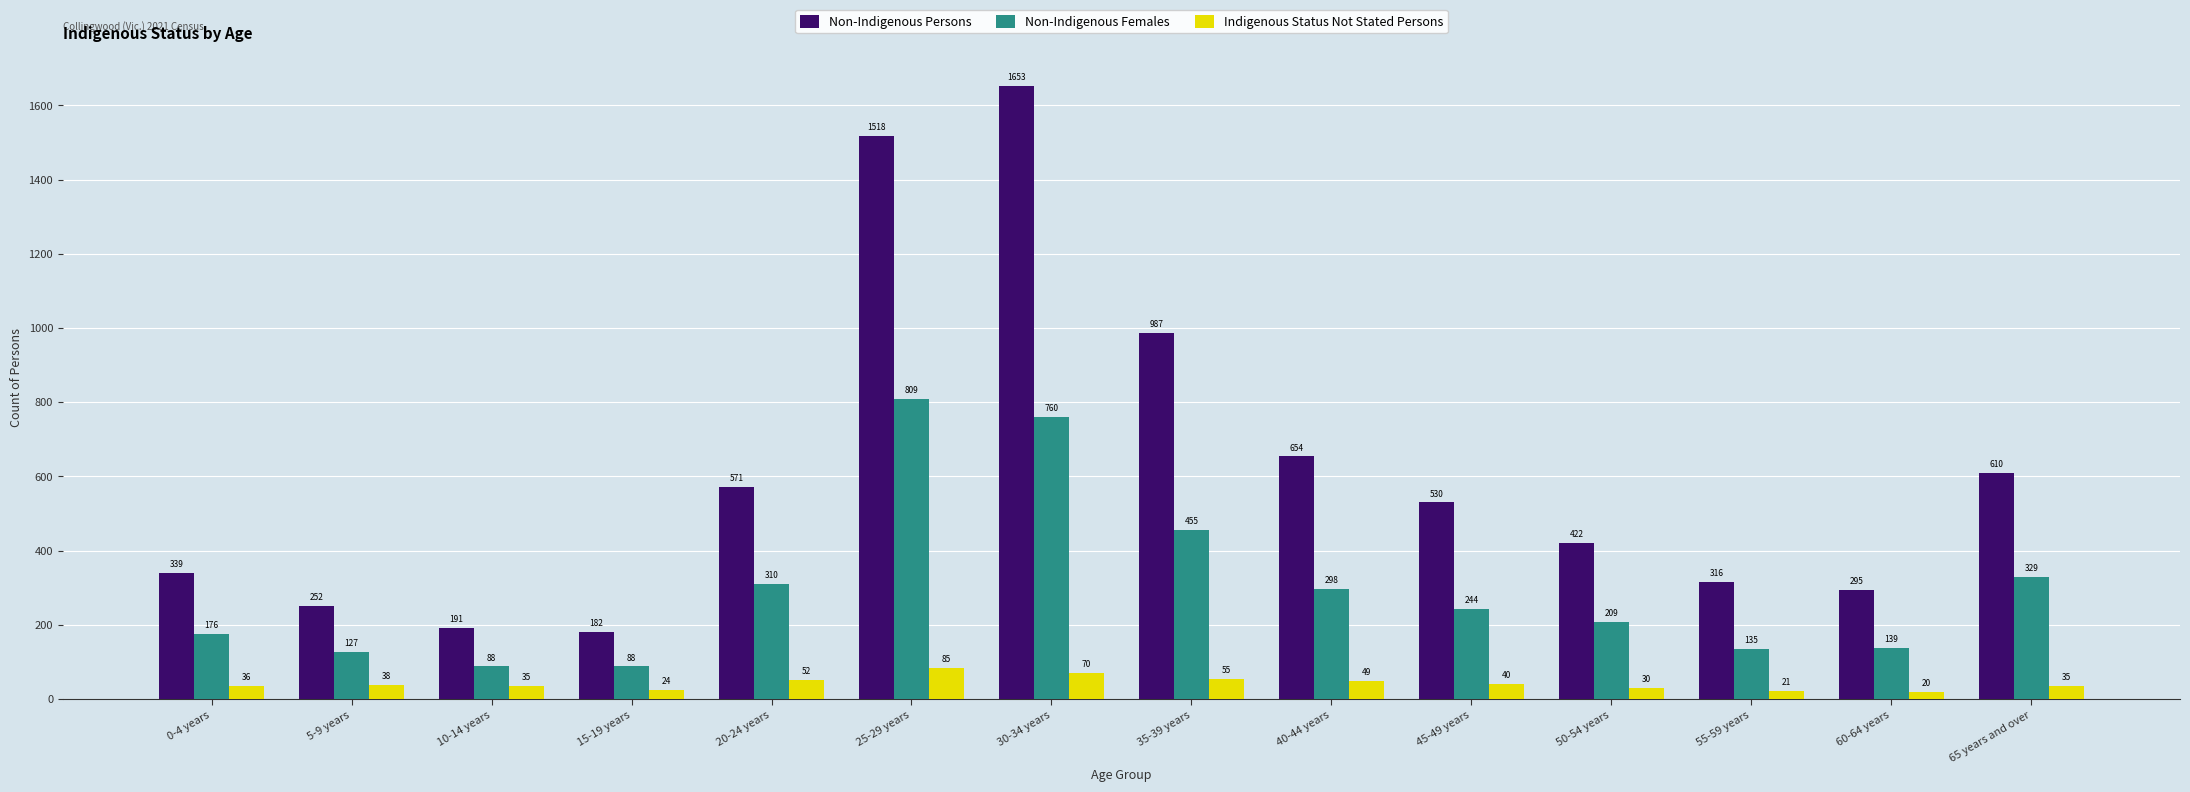

What is the maximum value shown in the chart?

1653